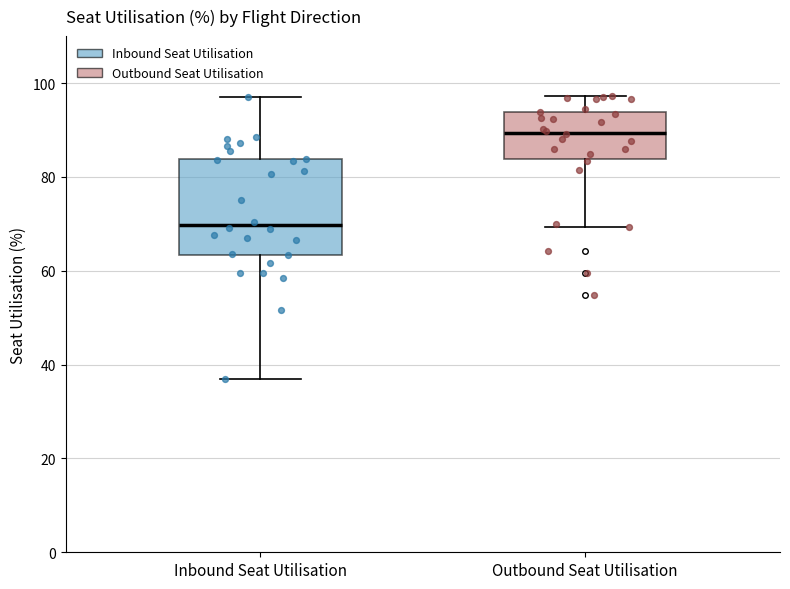

Reading left to right, transcribe this box plot: for each box, give where its median line is, the range the box spans, and where its two whiskers end, as read against the y-axis. The values are not printed on the chart, so give them approximately, as read against the axis.

Inbound Seat Utilisation: median 70, box 64 to 84, whiskers 36 to 98
Outbound Seat Utilisation: median 90, box 84 to 94, whiskers 70 to 98